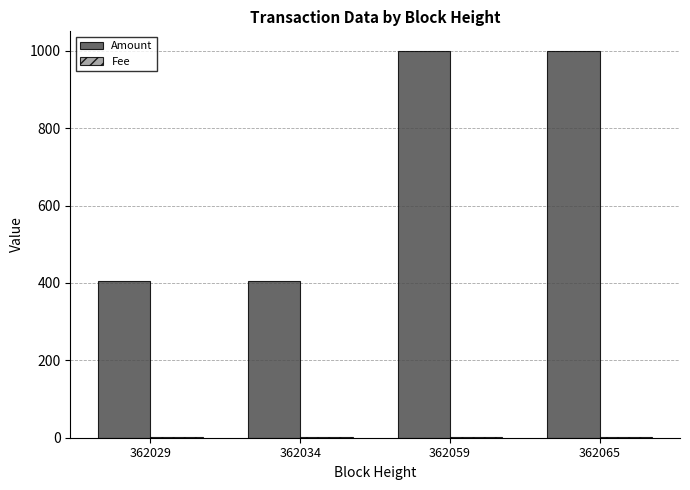

The Amount series shows 597 at 362034. True or false?

False